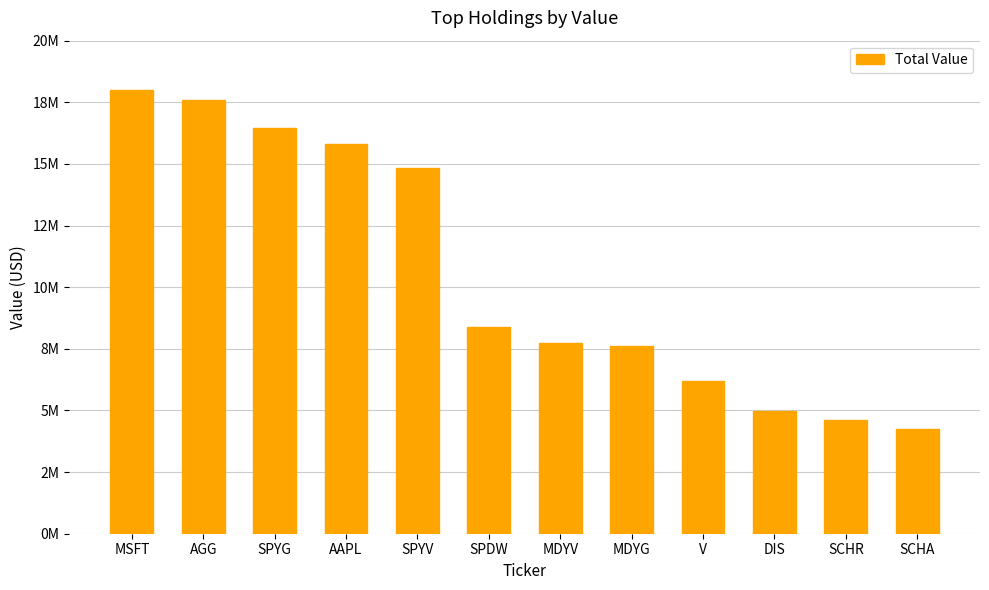

Are the bars horizontal?

No